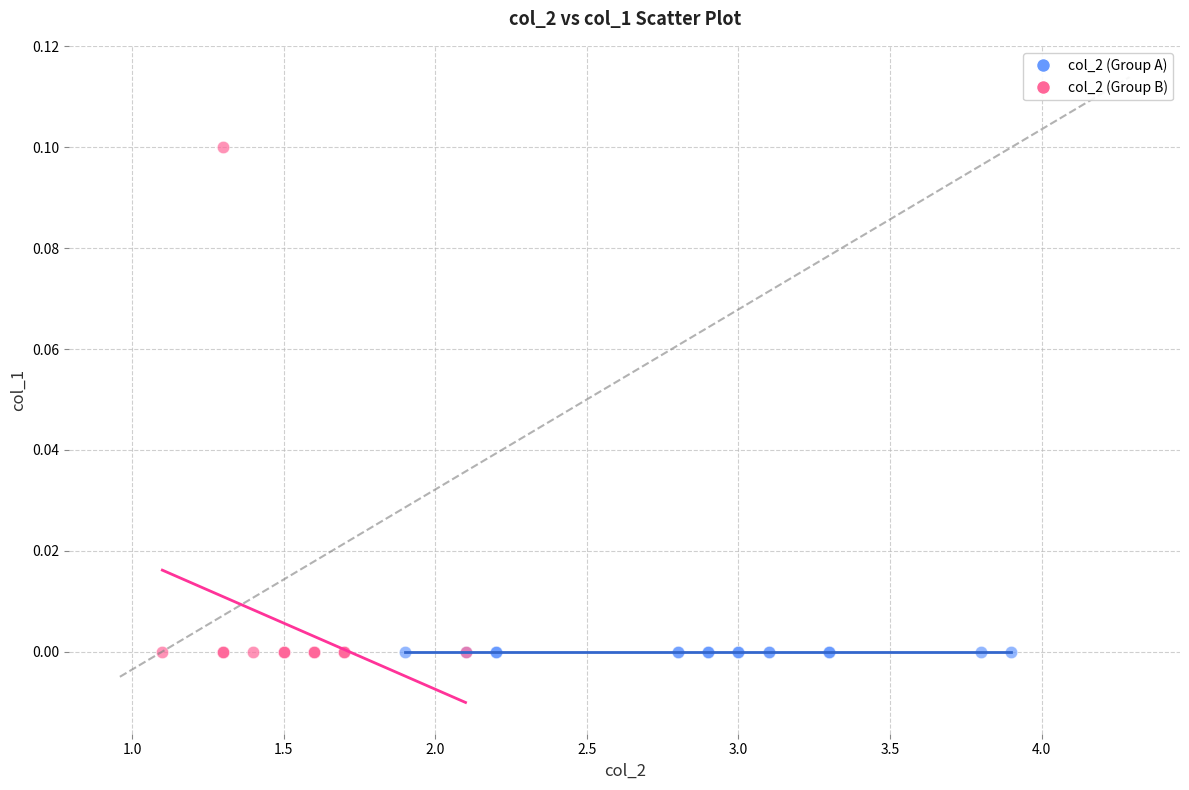

Which series reaches the maximum Y coordinate?

col_2 (Group B)